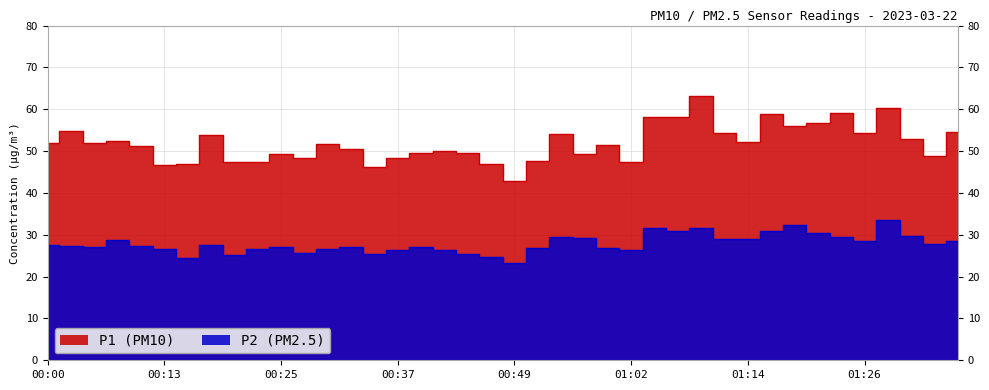

Which series changed the most between 00:37 and 00:42?

P1